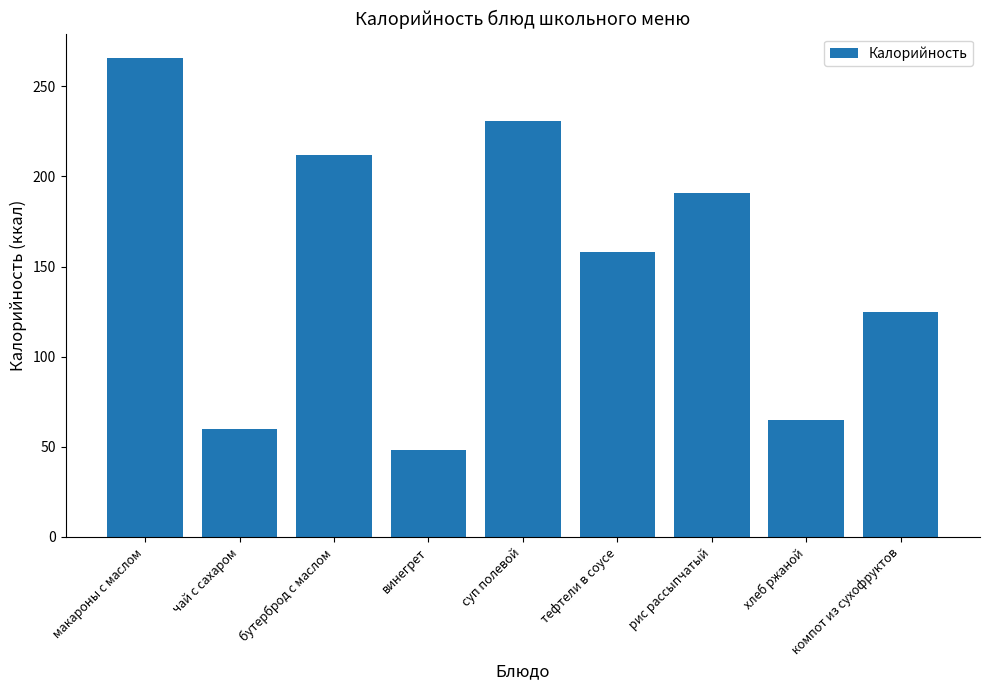

What is the difference between the maximum and minimum values?

218